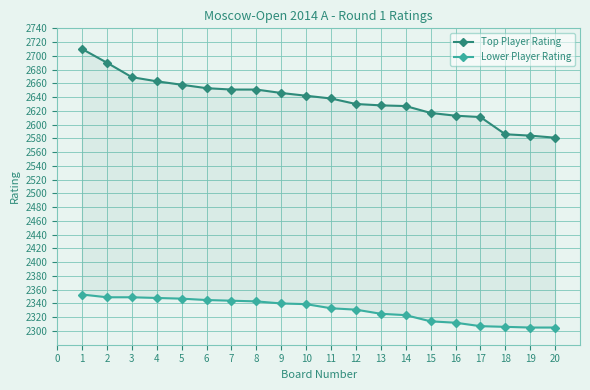

True or false: Top Player Rating has more than 2 interior local peaks.

False